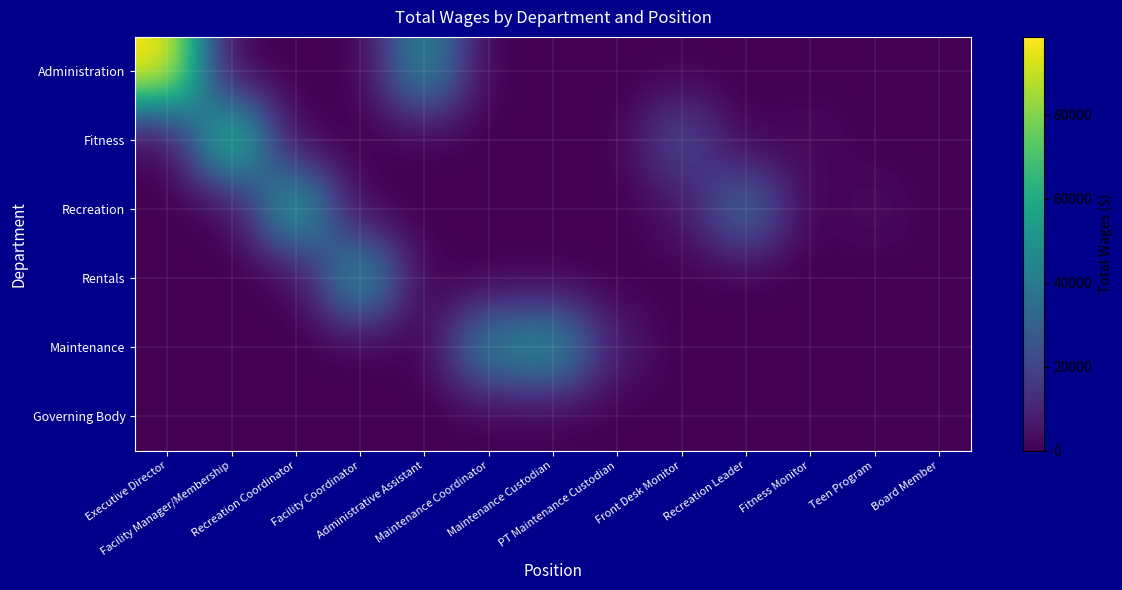

What is the spread (max minus min) of values at Recreation Coordinator?

60943